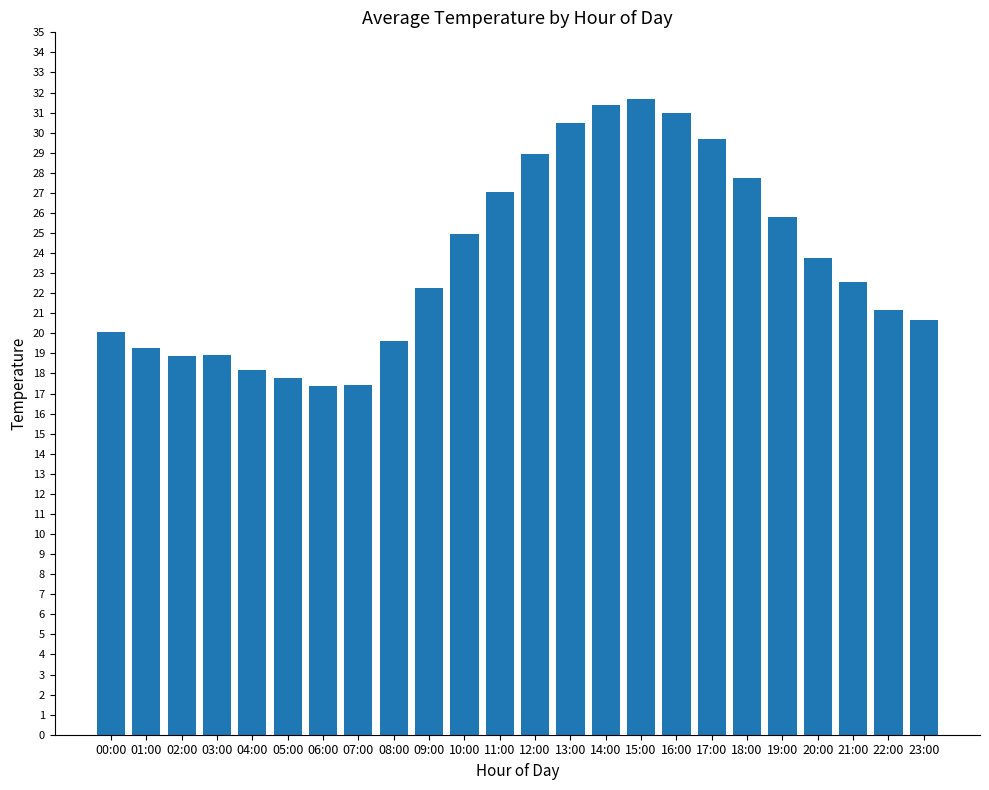

What is the value of the 3rd bar from the left?

18.9